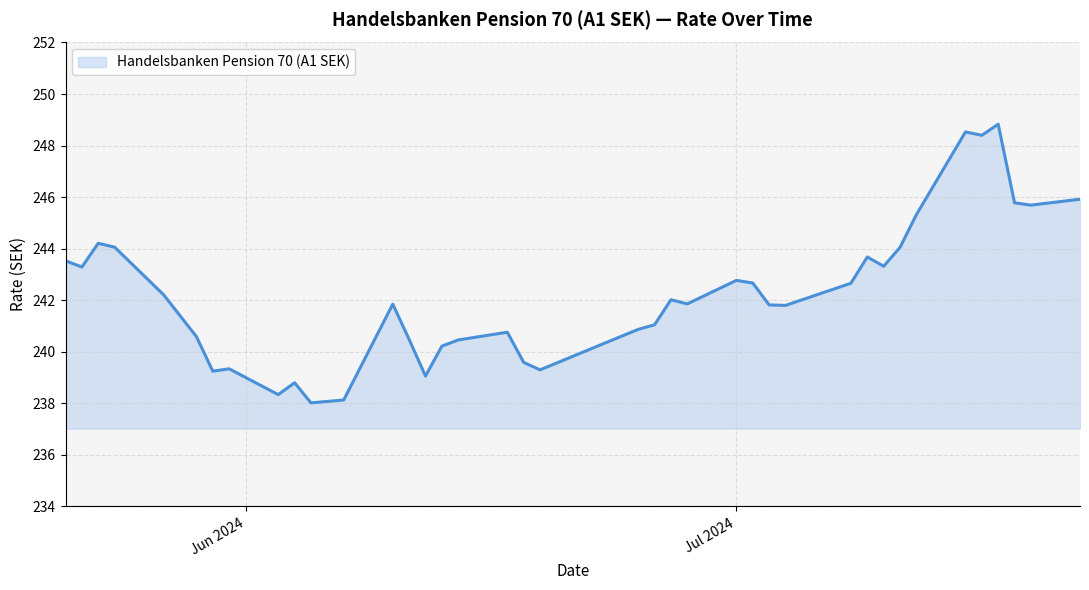

What is the maximum value shown in the chart?

248.8